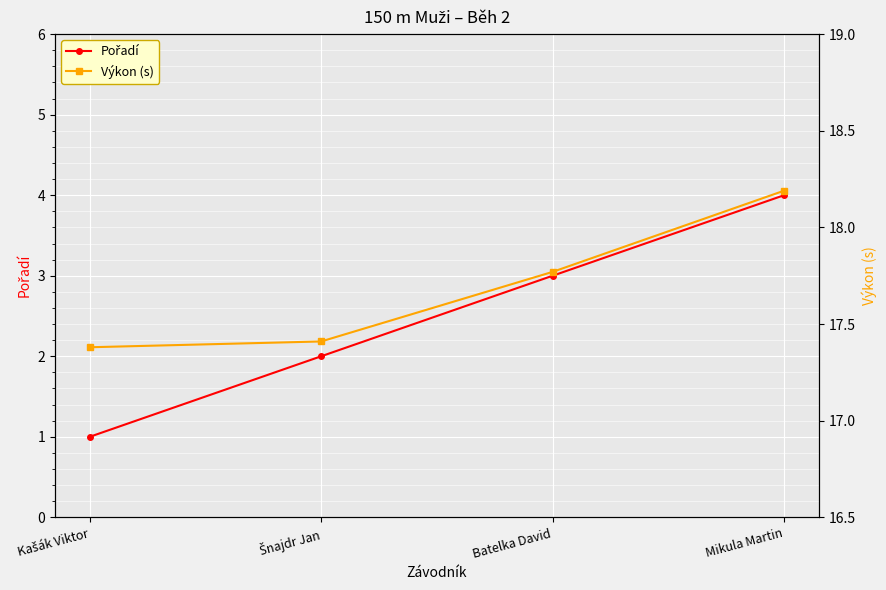

What position from the right is Kašák Viktor?

4